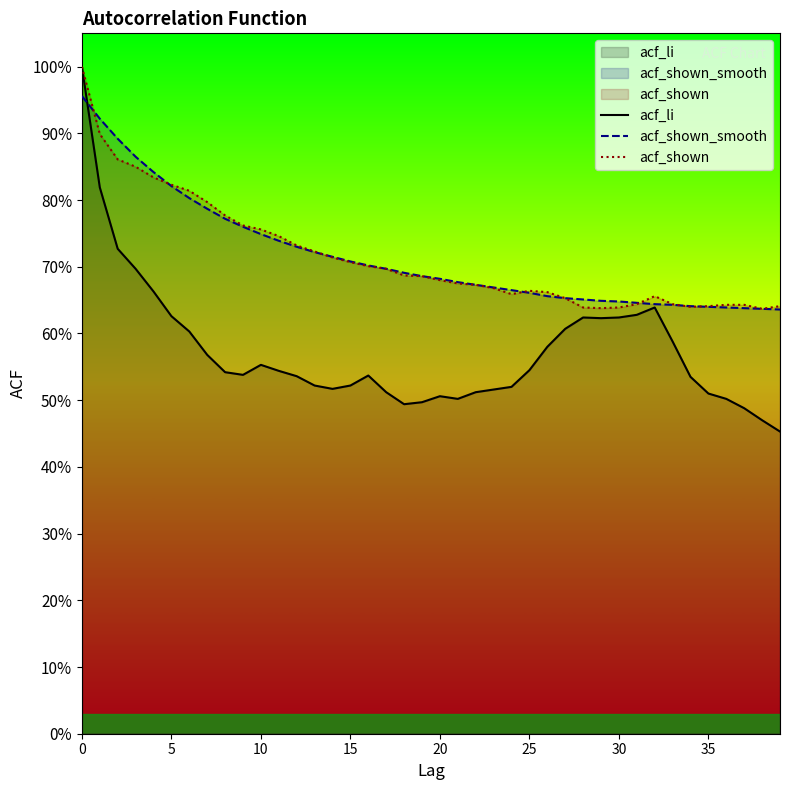

The acf_shown series shows 0.9 at 23. True or false?

False